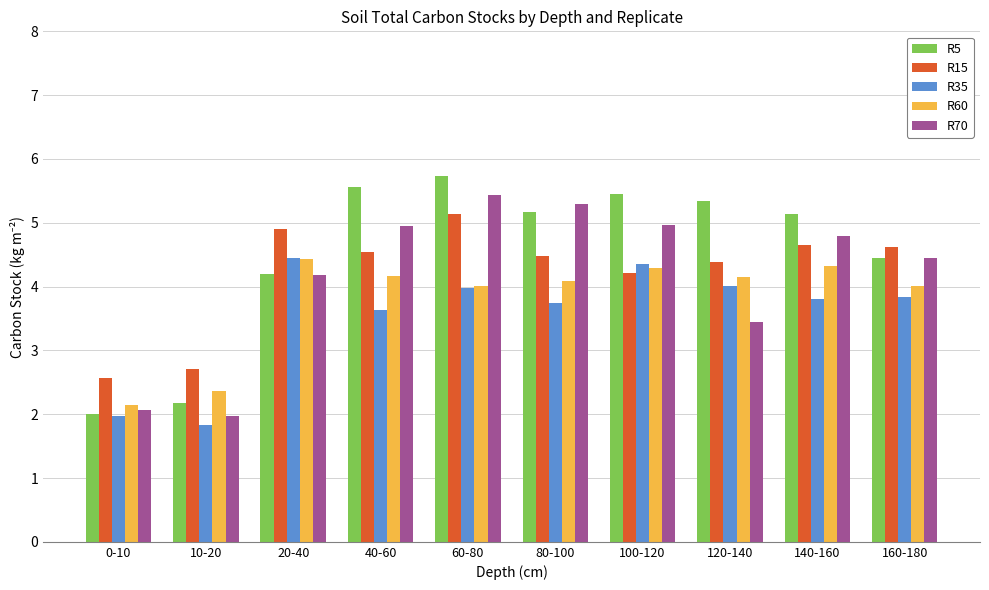

What is the maximum value for R15?

5.1